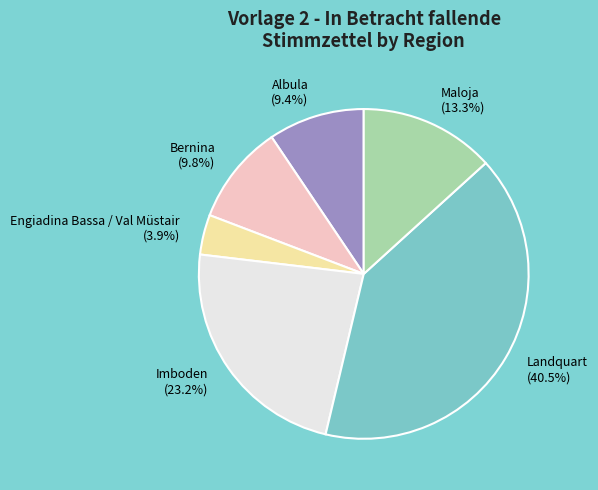

Is there any slice that represents more than half of the pie?

No